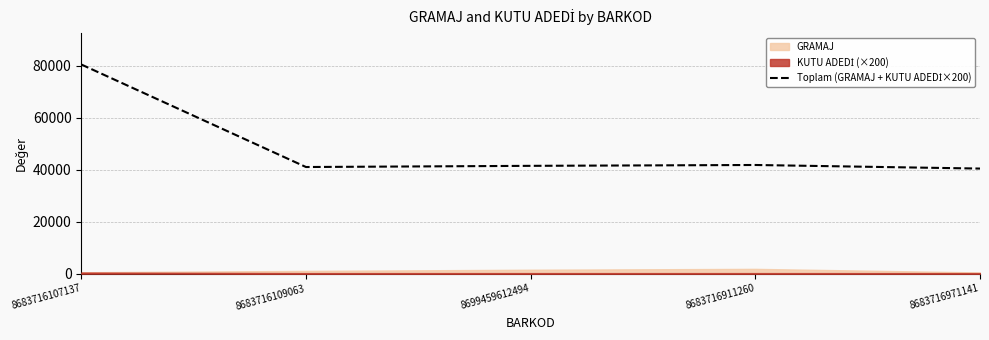

Rank the categories by value from highest to lowest.

8683716107137, 8683716911260, 8699459612494, 8683716109063, 8683716971141